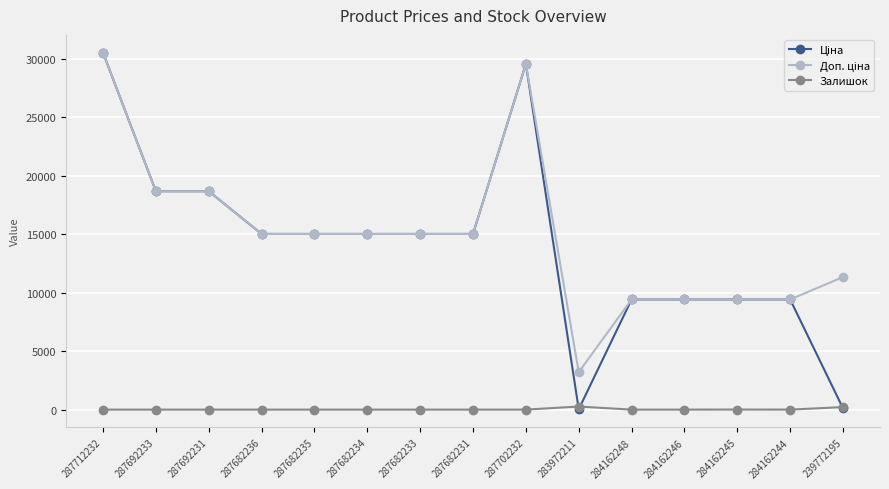

What is the difference between the highest and lowest values at 287682236?

15019.2